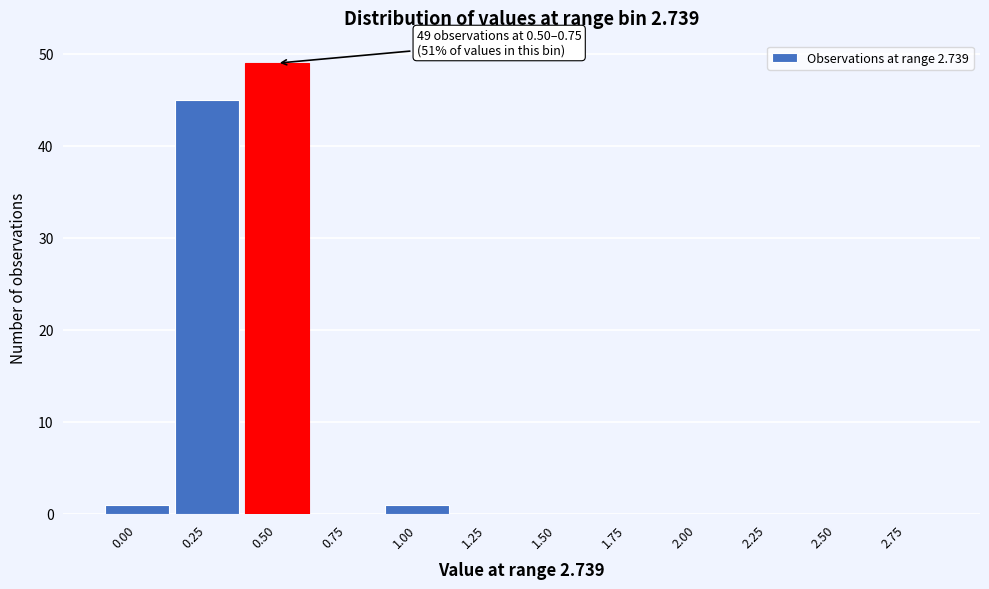

Reading left to right, extract all data points from this chart.

0.00=1	0.25=45	0.50=49	0.75=0	1.00=1	1.25=0	1.50=0	1.75=0	2.00=0	2.25=0	2.50=0	2.75=0